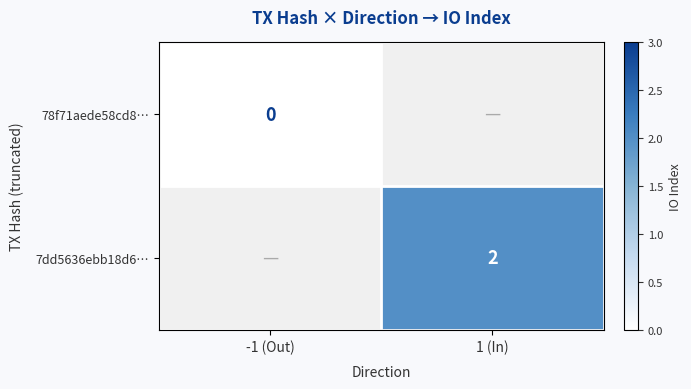

Which label corresponds to the largest value in the chart?

1 (In)